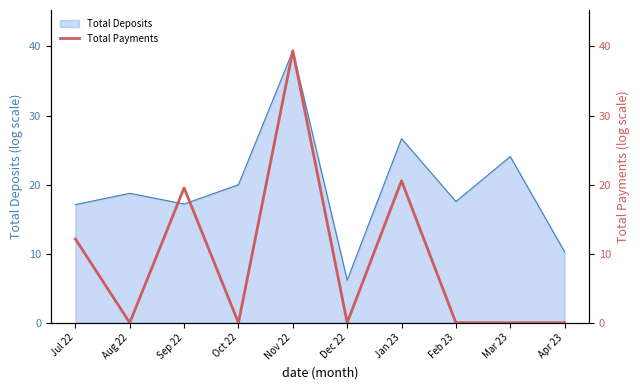

Reading left to right, transcribe all the data shown in this chart.

12.1	0.0	19.5	0.0	39.4	0.0	20.6	0.0	0.0	0.0